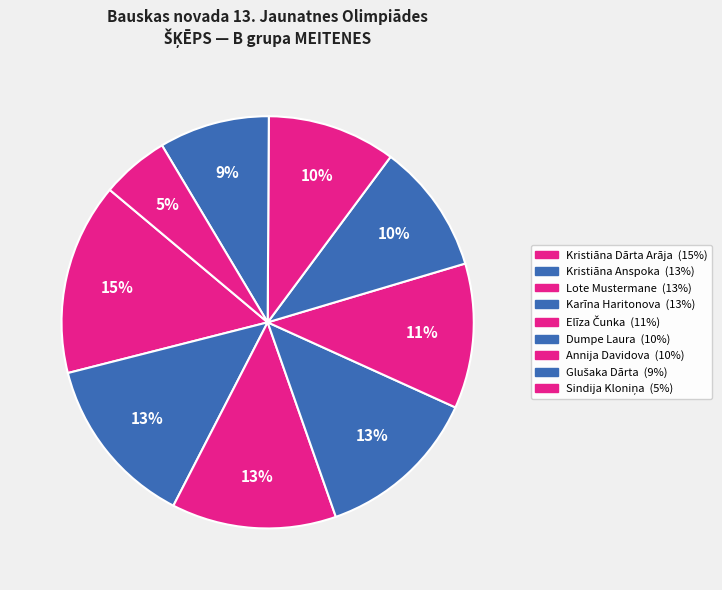

True or false: Annija Davidova accounts for 10% of the total.

True